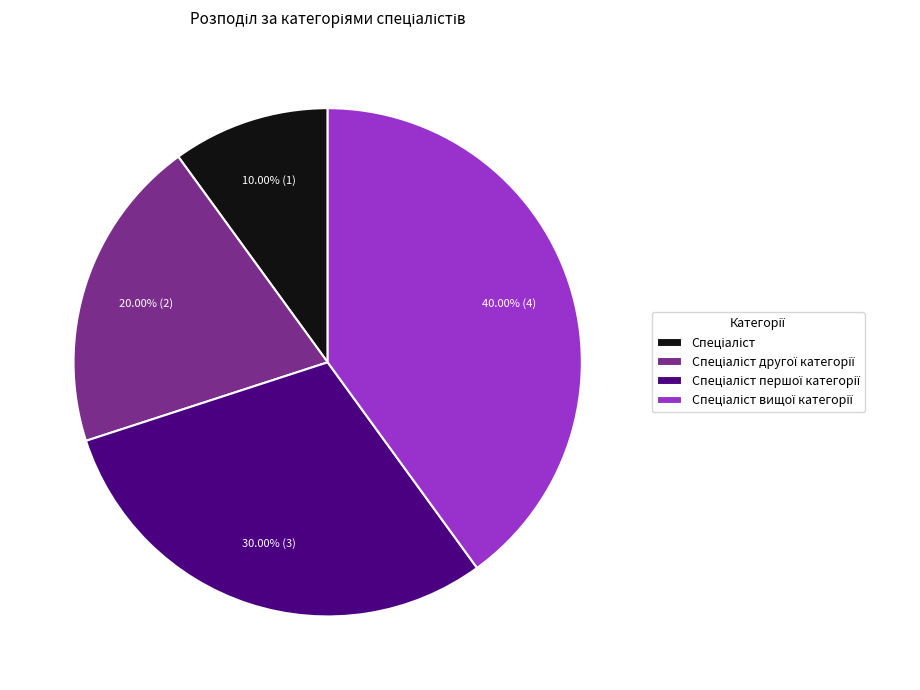

To the nearest percent, what is the difference between the largest and smallest slice percentages?

30%